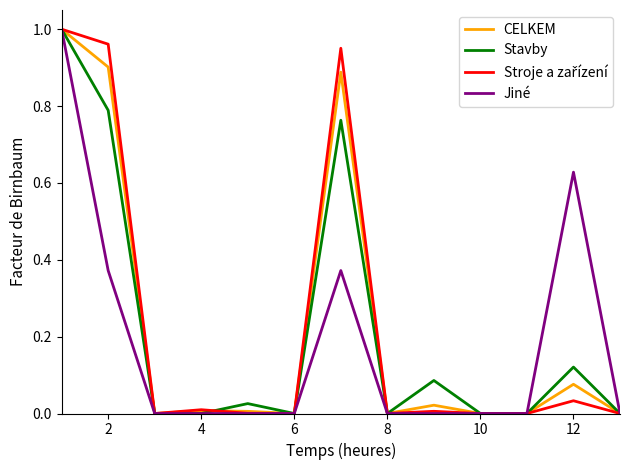

Reading right to left, extract all data points from this chart.

CELKEM: 0.0	0.1	0.0	0.0	0.0	0.0	0.9	0.0	0.0	0.0	0.0	0.9	1.0
Stavby: 0.0	0.1	0.0	0.0	0.1	0.0	0.8	0.0	0.0	0.0	0.0	0.8	1.0
Stroje a zařízení: 0.0	0.0	0.0	0.0	0.0	0.0	1.0	0.0	0.0	0.0	0.0	1.0	1.0
Jiné: 0.0	0.6	0.0	0.0	0.0	0.0	0.4	0.0	0.0	0.0	0.0	0.4	1.0